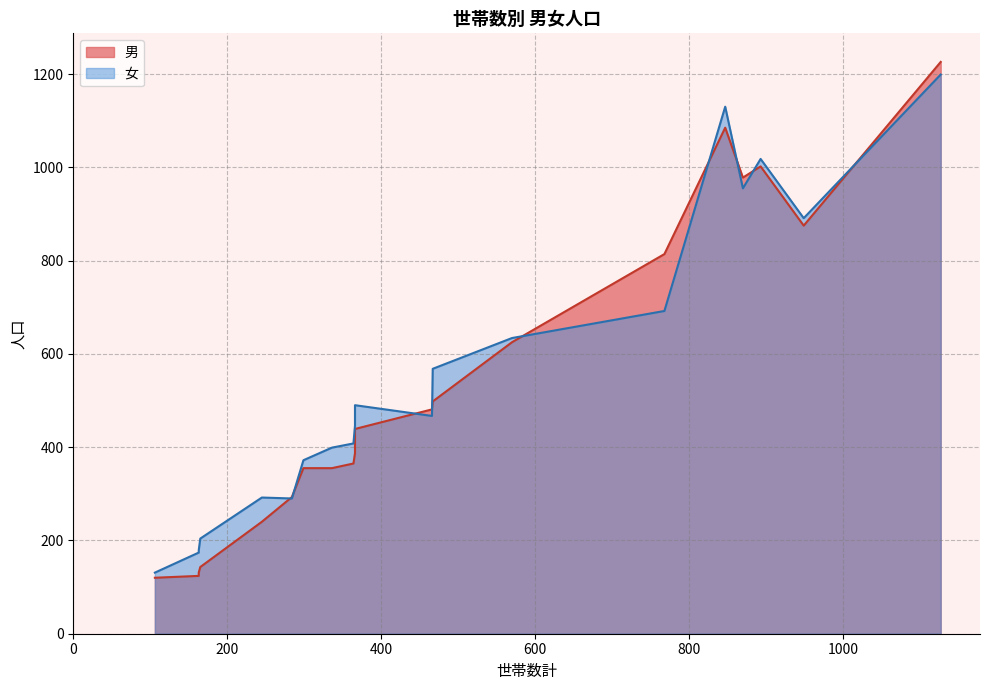

What is the maximum value shown in the chart?

1226